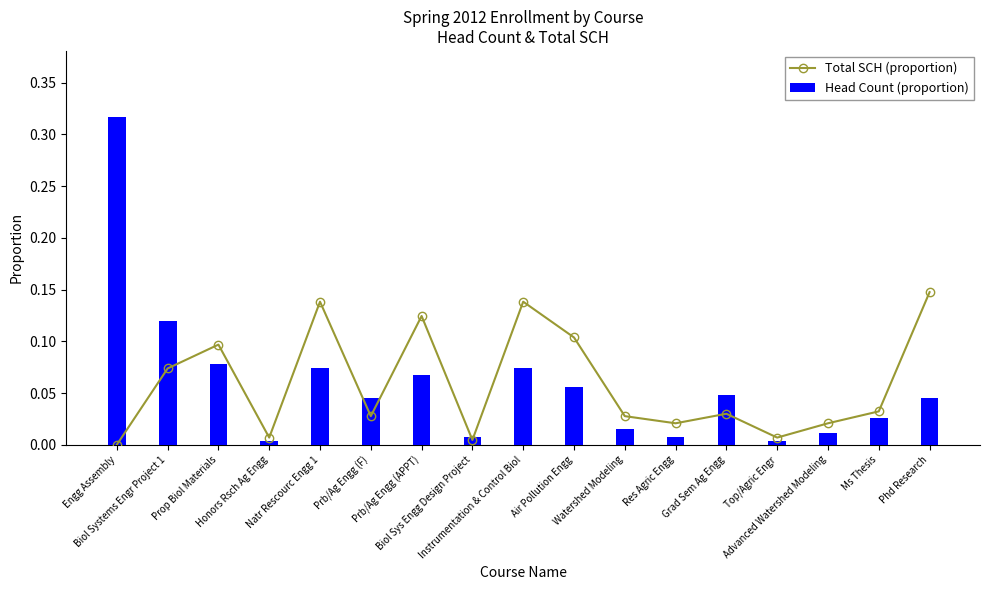

What is the label of the 10th bar from the left?

Air Pollution Engg